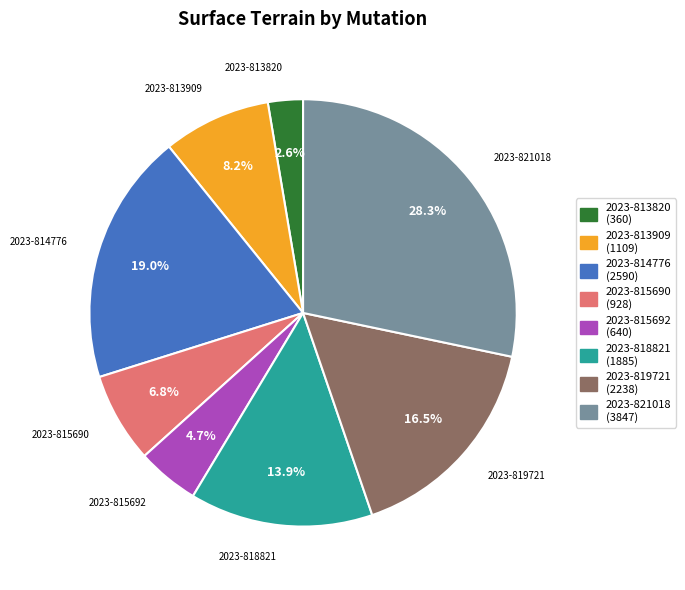

Is it true that 2023-813820 is 3% of the pie?

True